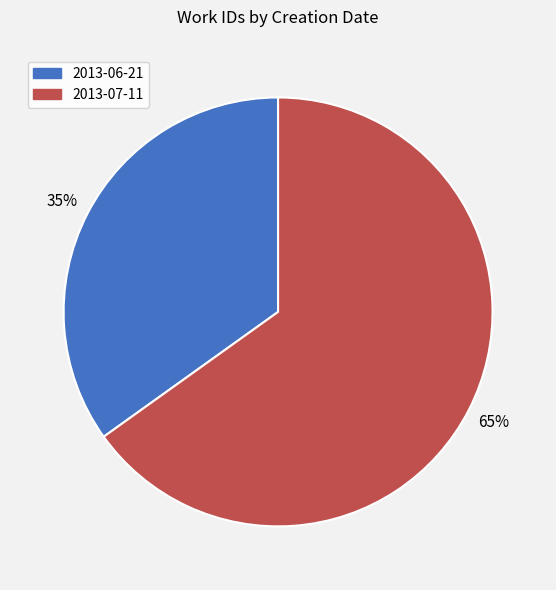

What is the ratio of the value at 2013-07-11 to the value at 2013-06-21?

1.9